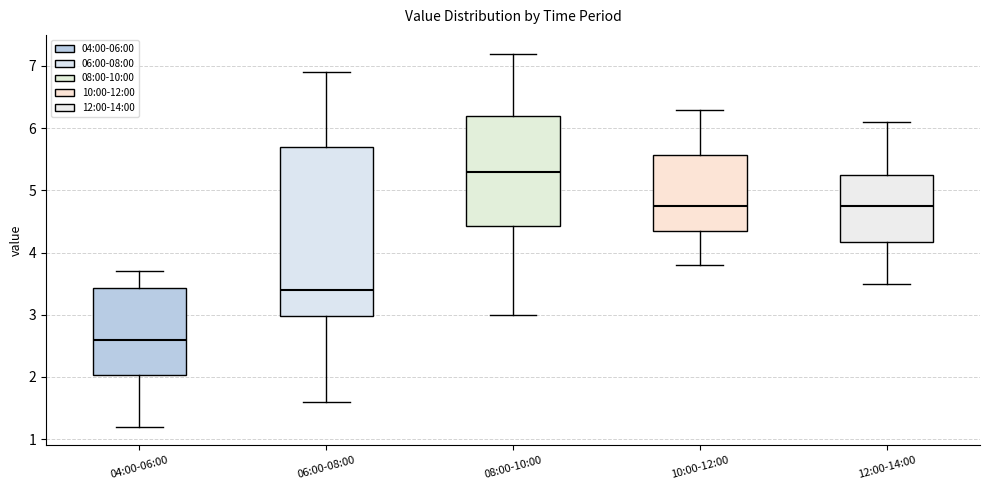

Where is the lower edge of the box for 10:00-12:00 on the y-axis? The values are not printed on the chart, so give them approximately, as read against the axis.

4.4